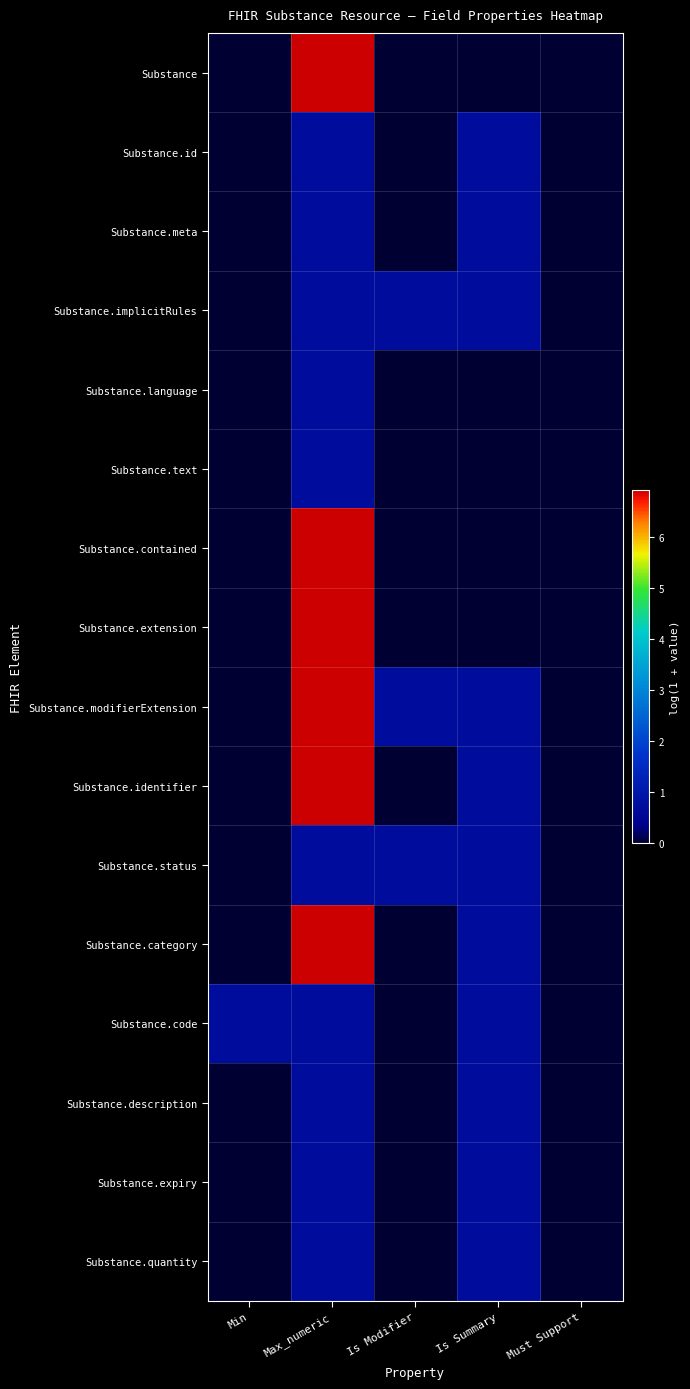

How many categories are shown in the chart?

5